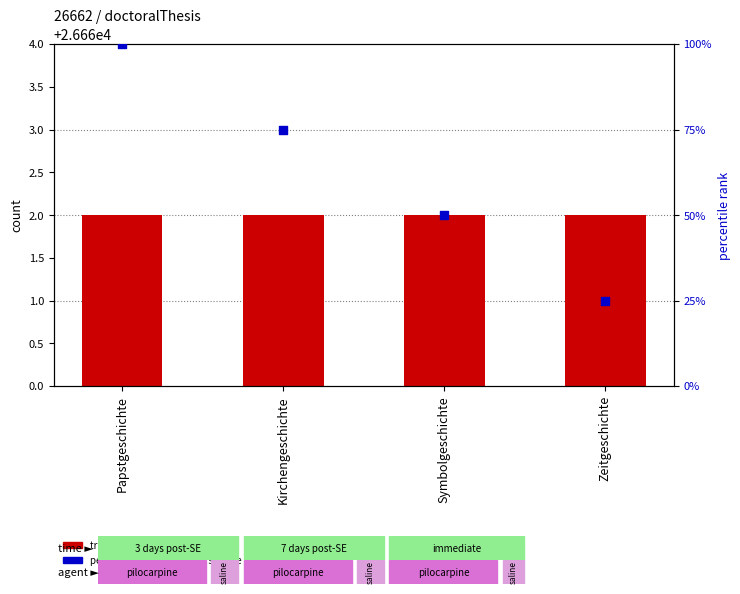

What are all the series names shown in the legend?

transformed count, percentile rank within the sample